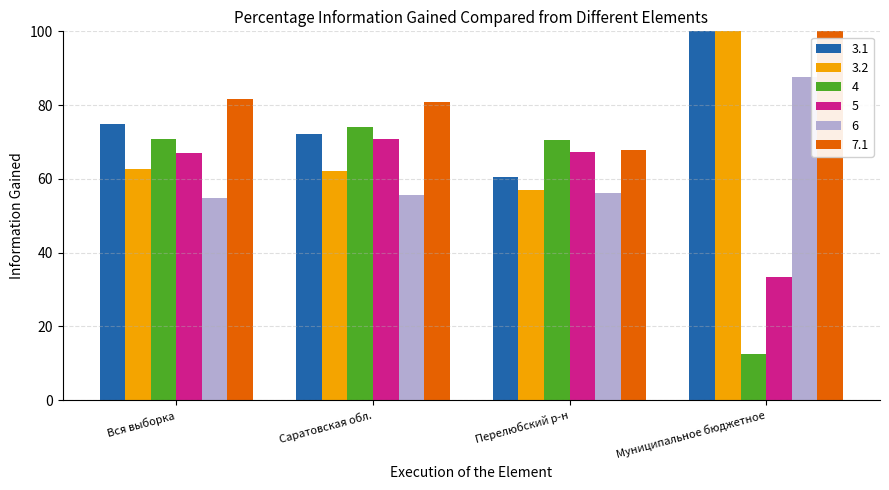

What is the sum of all 6 values?

254.2